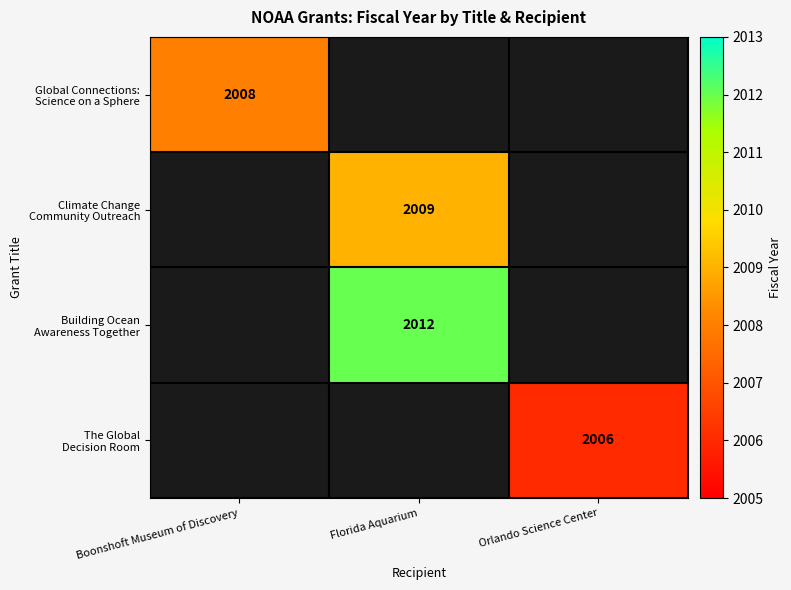

Count the number of categories in the chart.

3